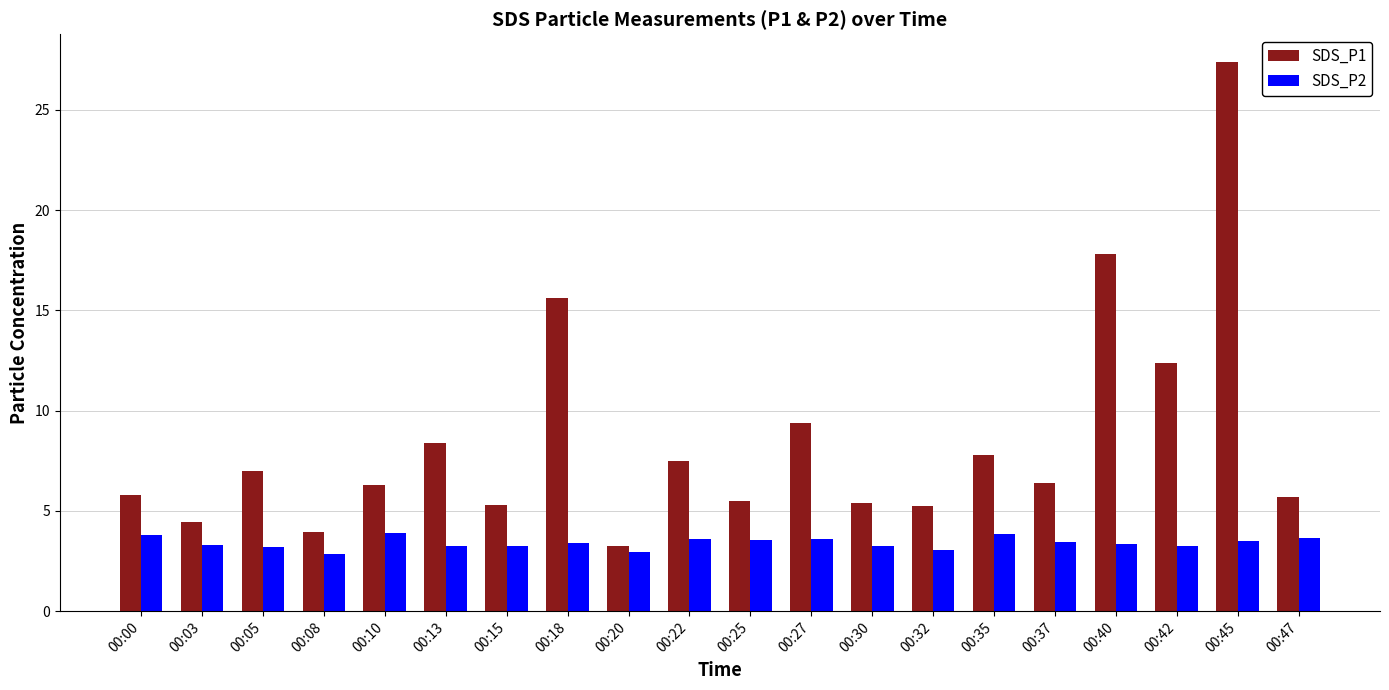

Read the SDS_P1 value at 00:05.

7.0